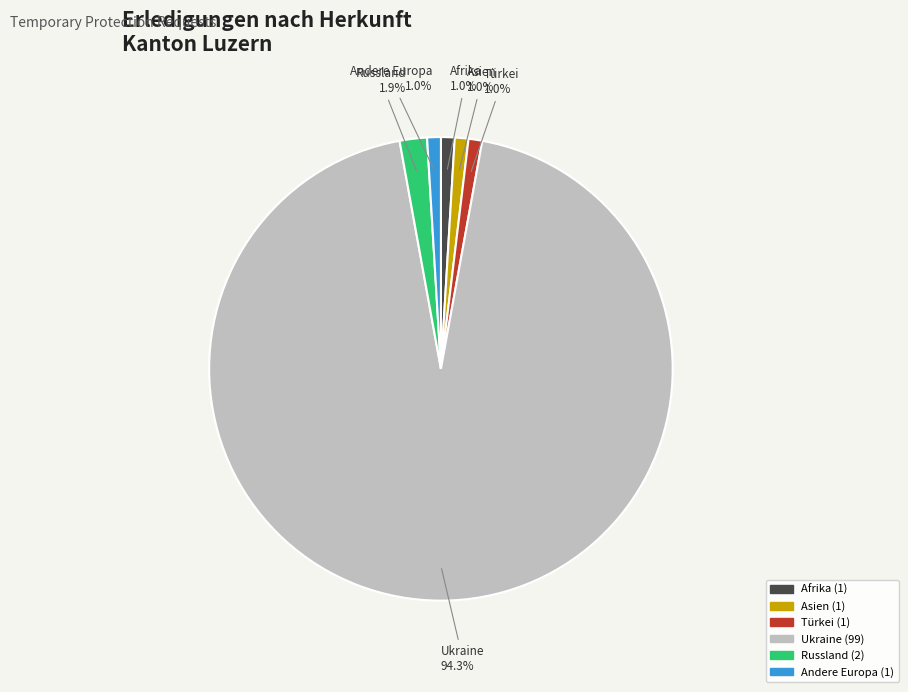

Which category has the biggest portion of the pie?

Ukraine